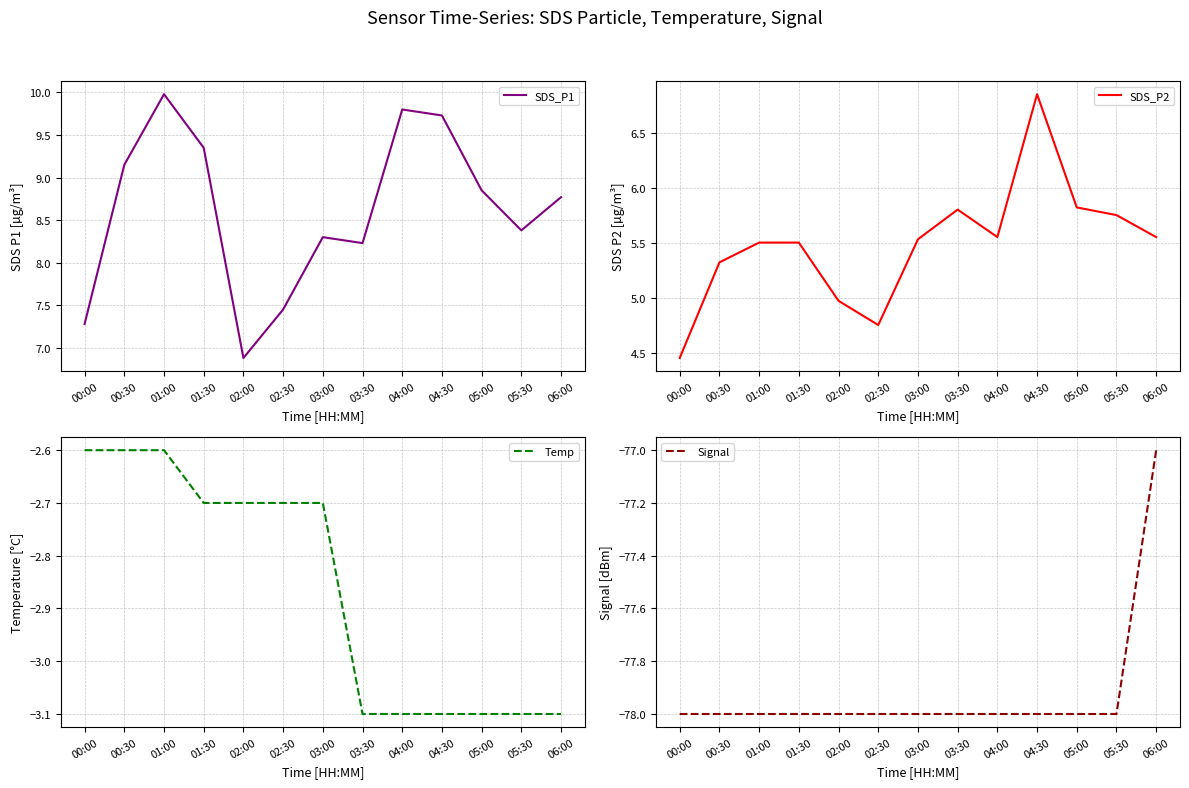

What is the average value of the Signal series?

-77.9